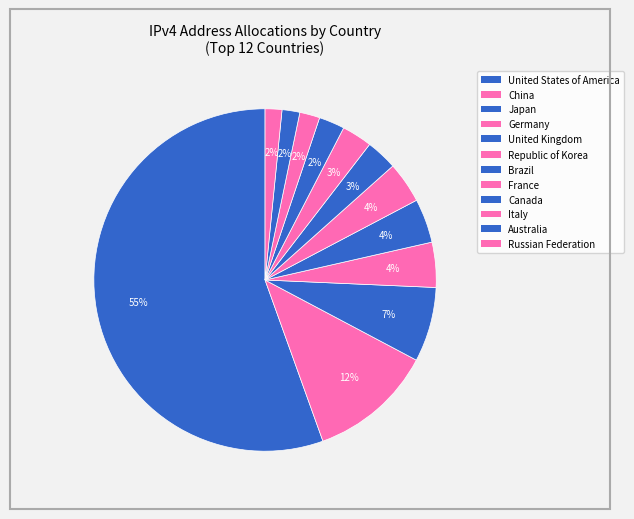

True or false: France accounts for 3% of the total.

True